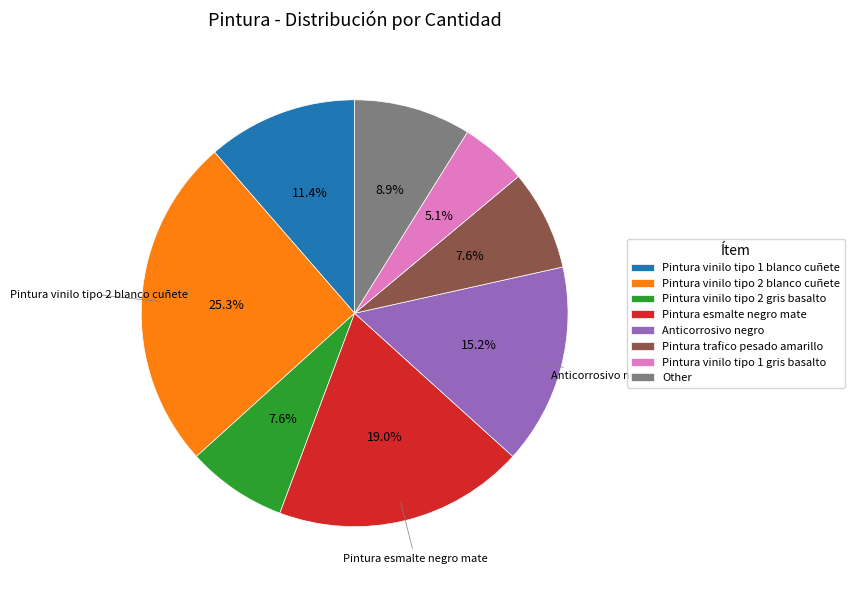

To the nearest percent, what is the average slice percentage?

12%